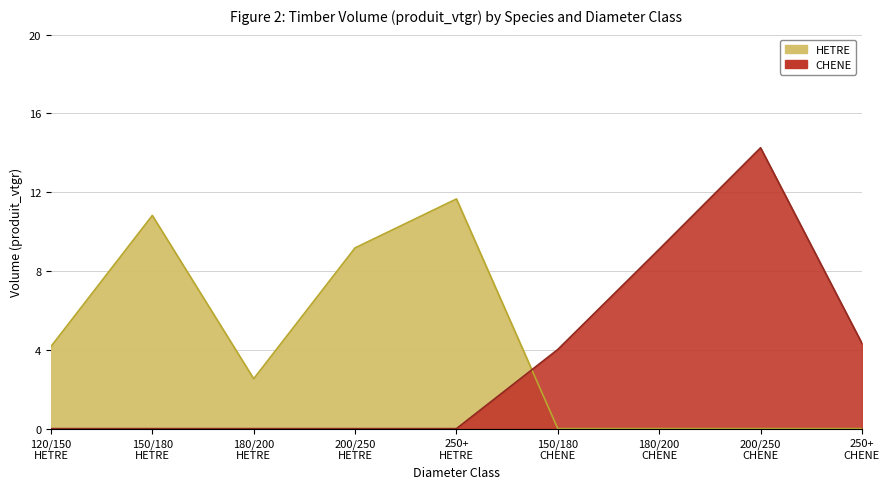

The HETRE series shows 18.4 at 250+ HETRE. True or false?

False